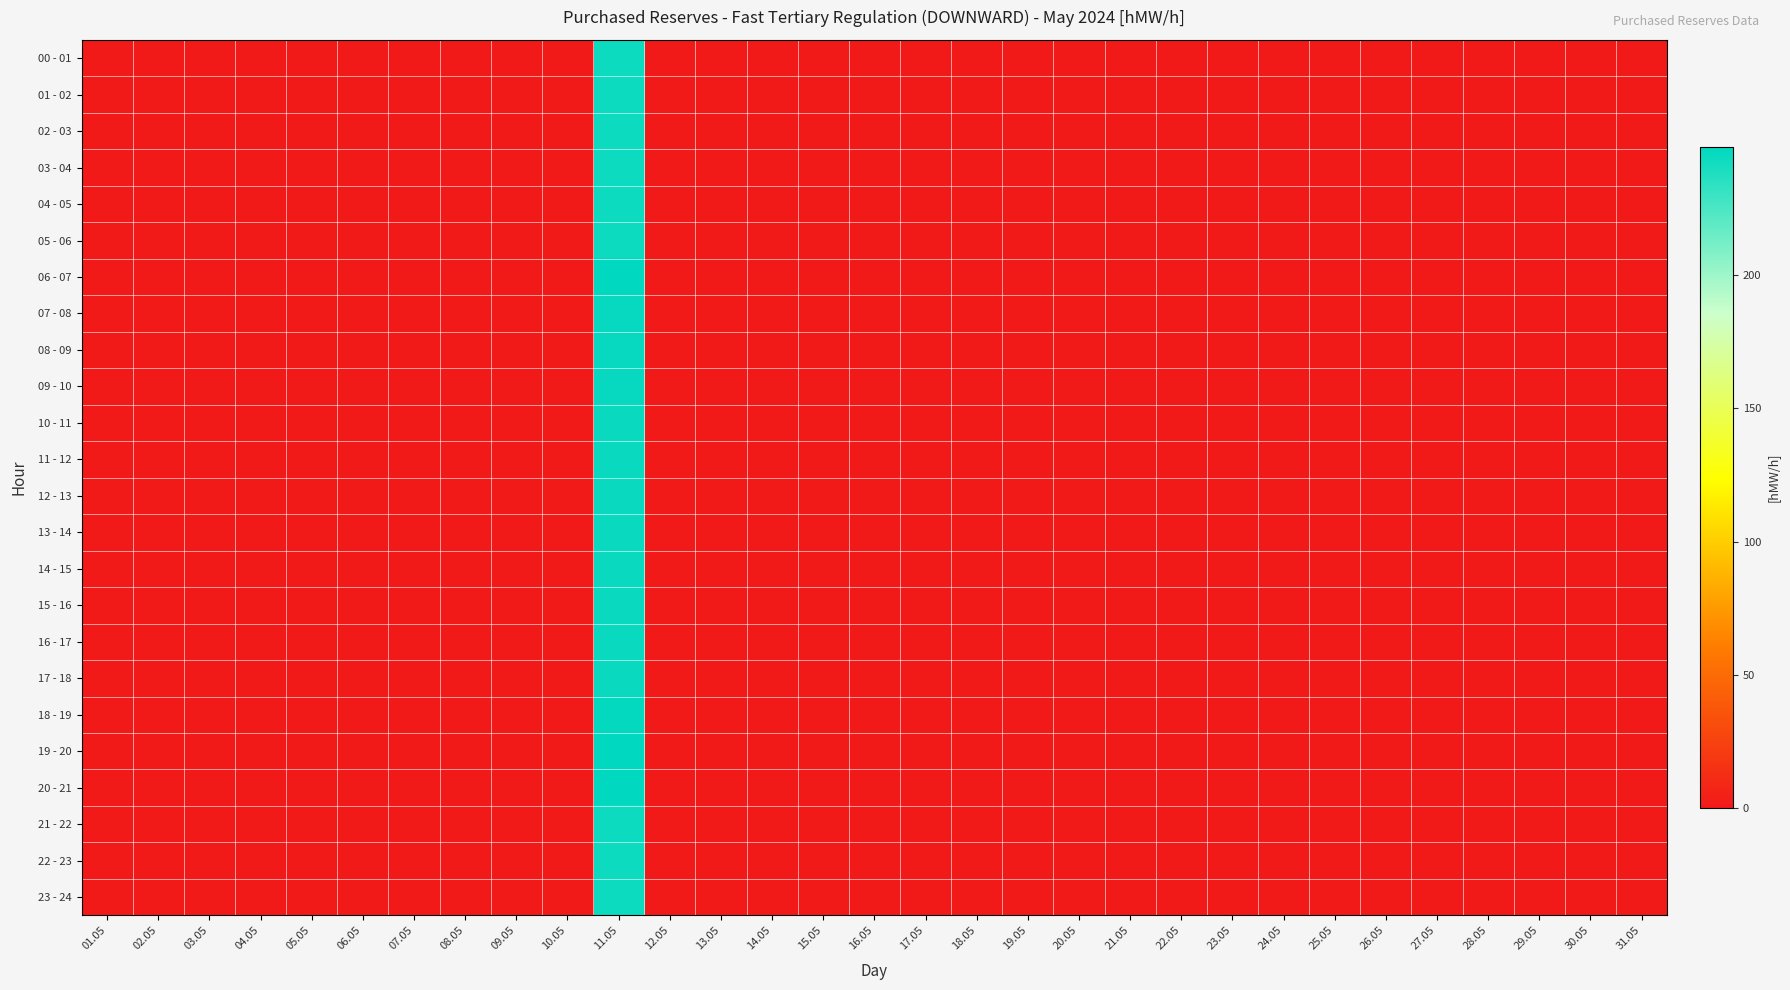

Which category has the lowest value across all series?

01.05